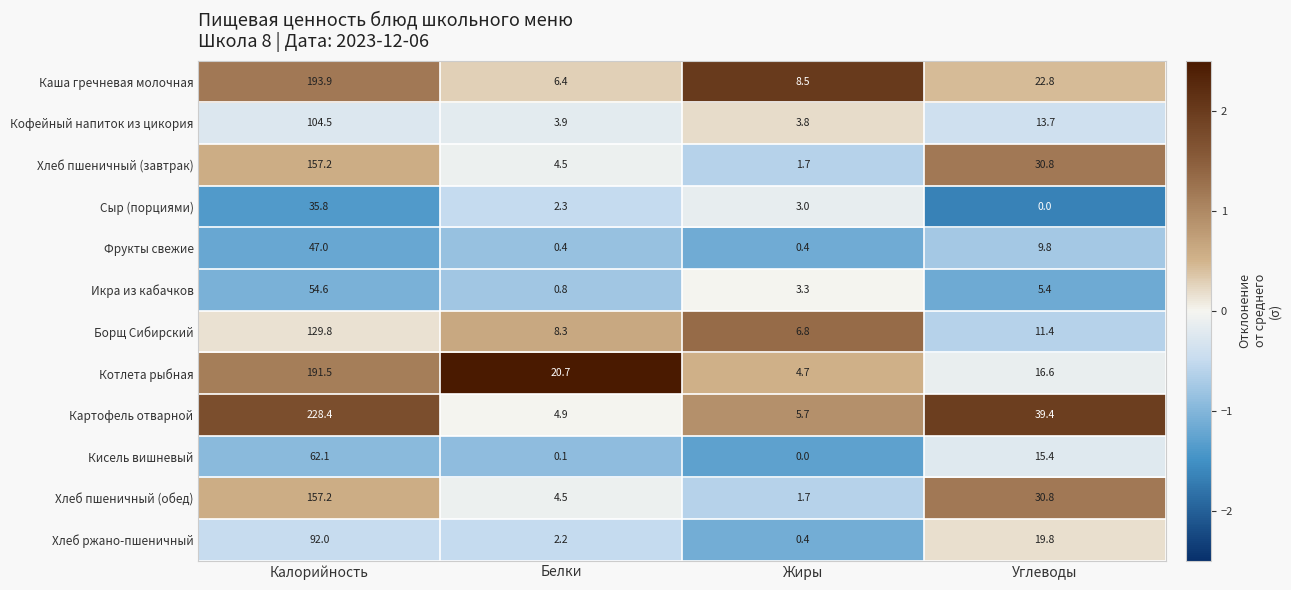

List the labels in order of Каша гречневая молочная value, smallest first.

Белки, Жиры, Углеводы, Калорийность